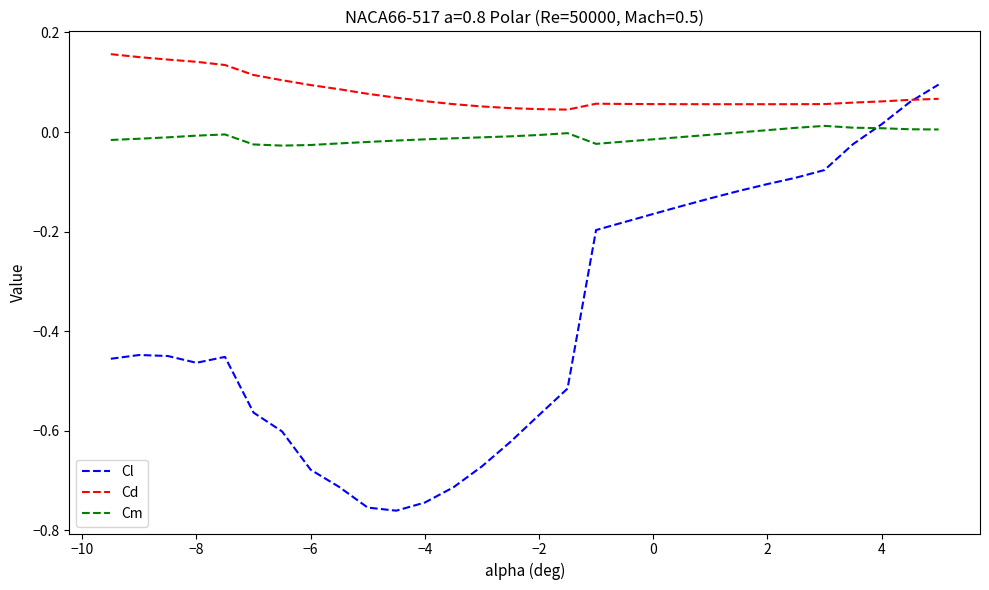

Which series has the largest total across all categories?

Cd